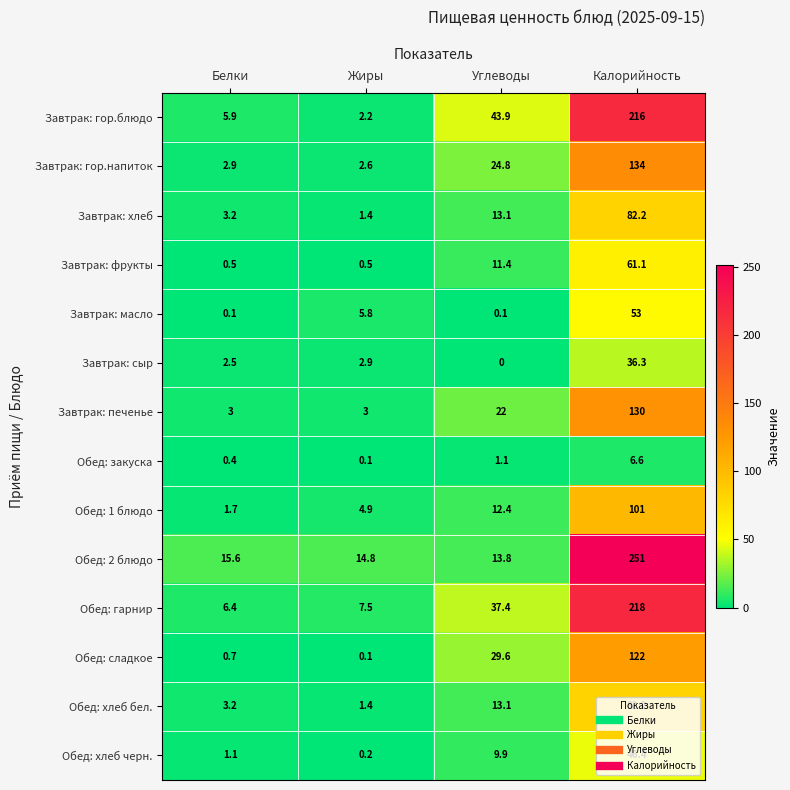

How many values in the Завтрак: масло series exceed 5?

2